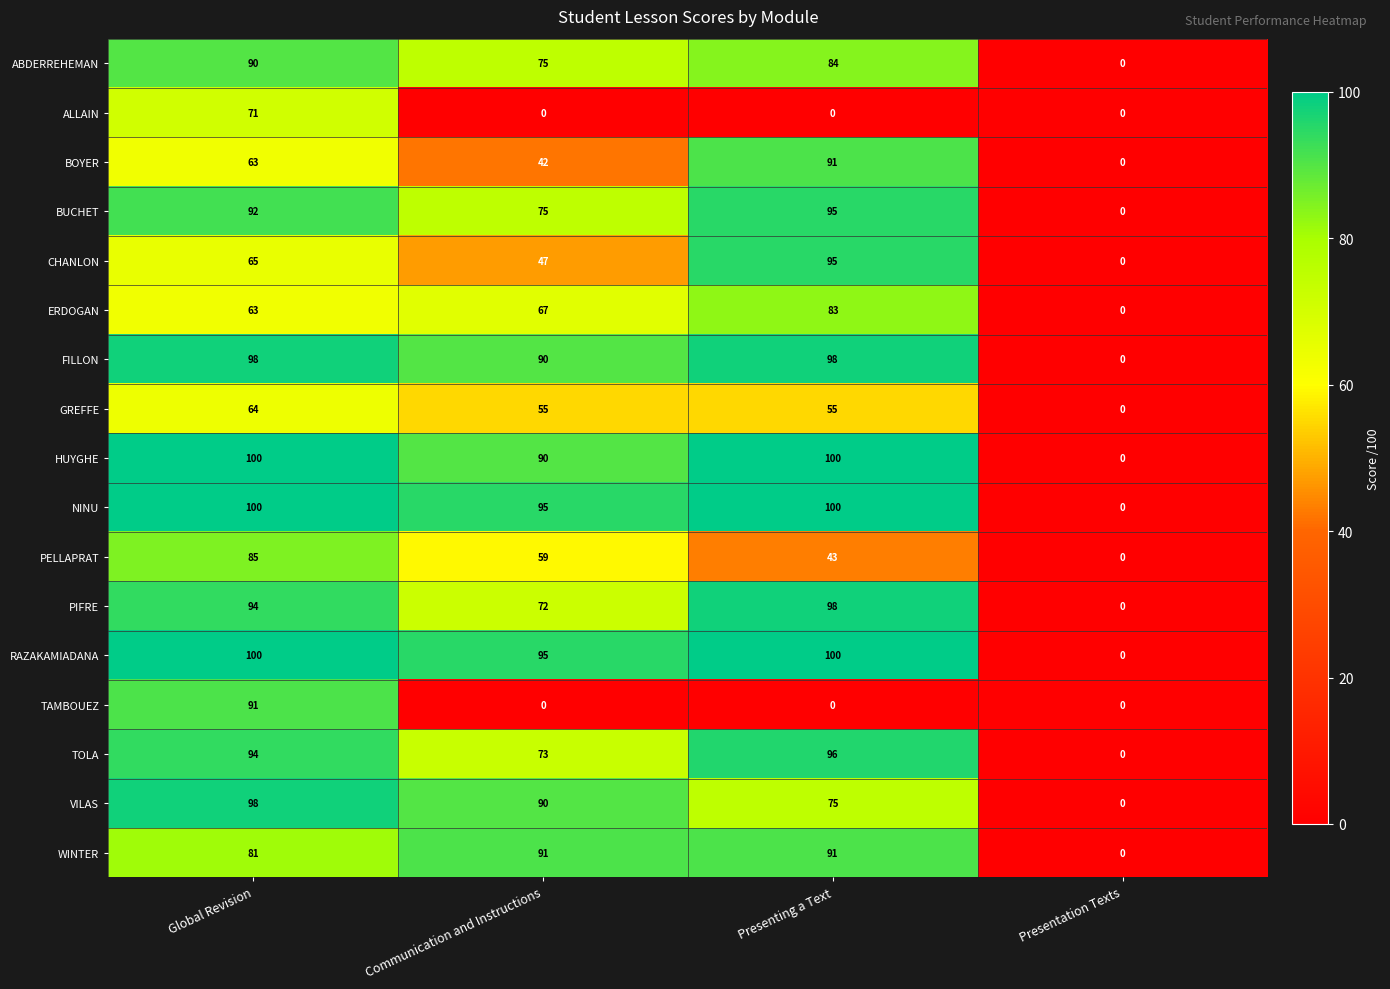

At how many categories does at least one series exceed 80?

3